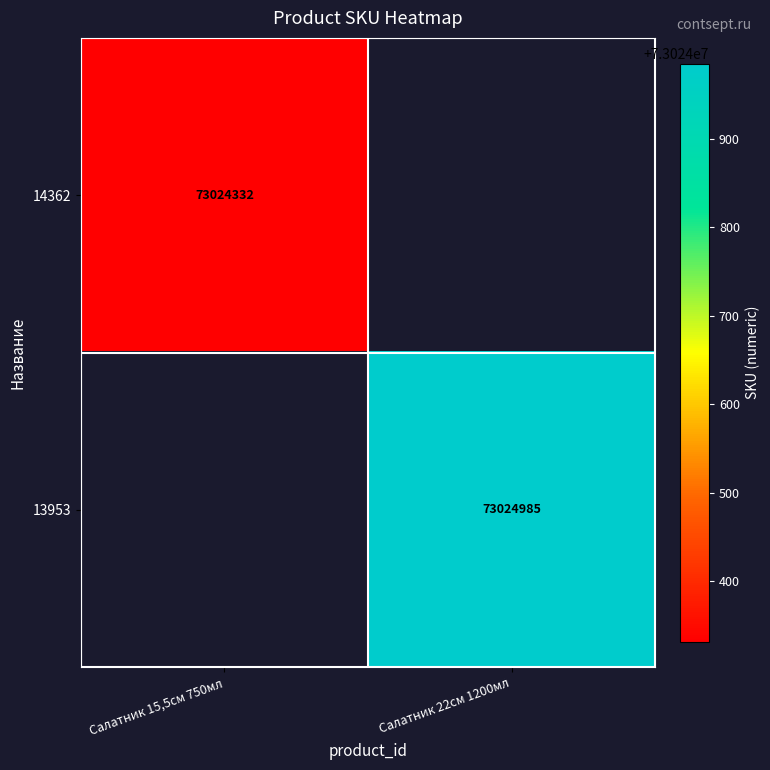

True or false: 14362 has a value of 31690951 at Салатник 15,5см 750мл.

False